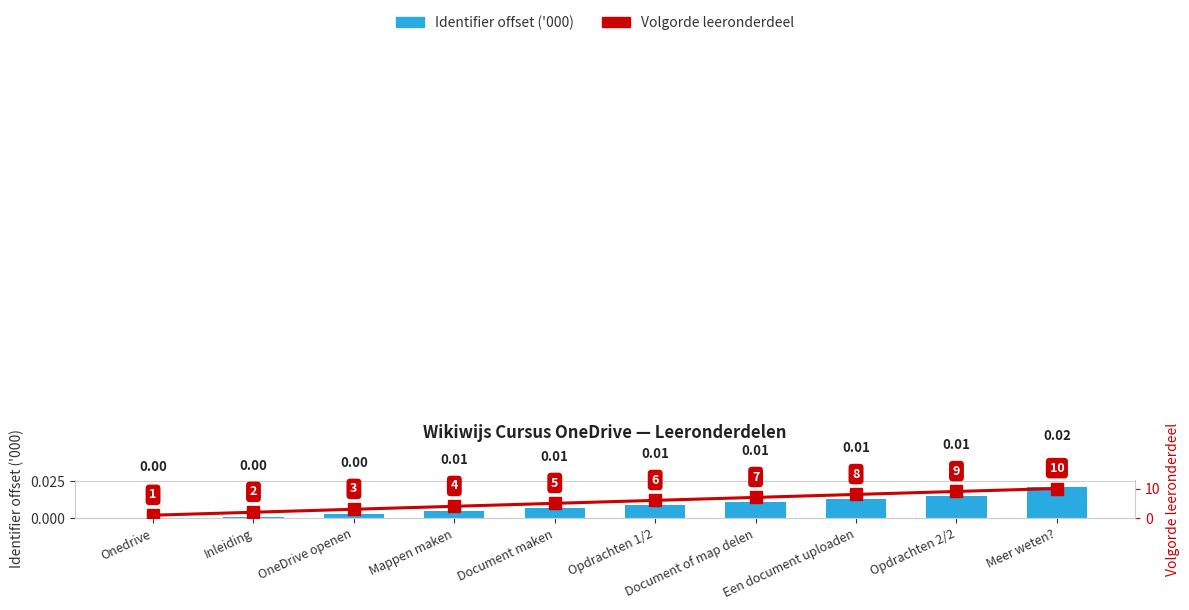

Where is Volgorde leeronderdeel nearest to the value 5?

Document maken